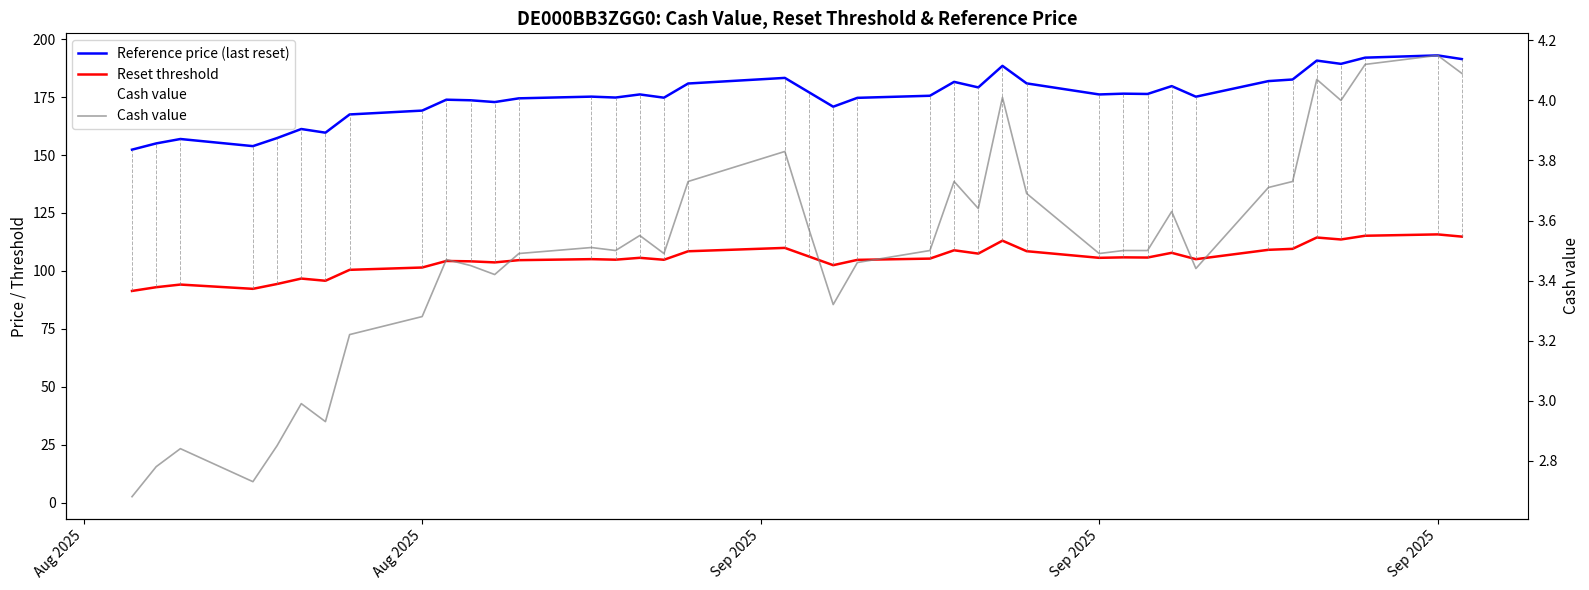

Which category has the lowest value in the Reset threshold series?

Aug 2025